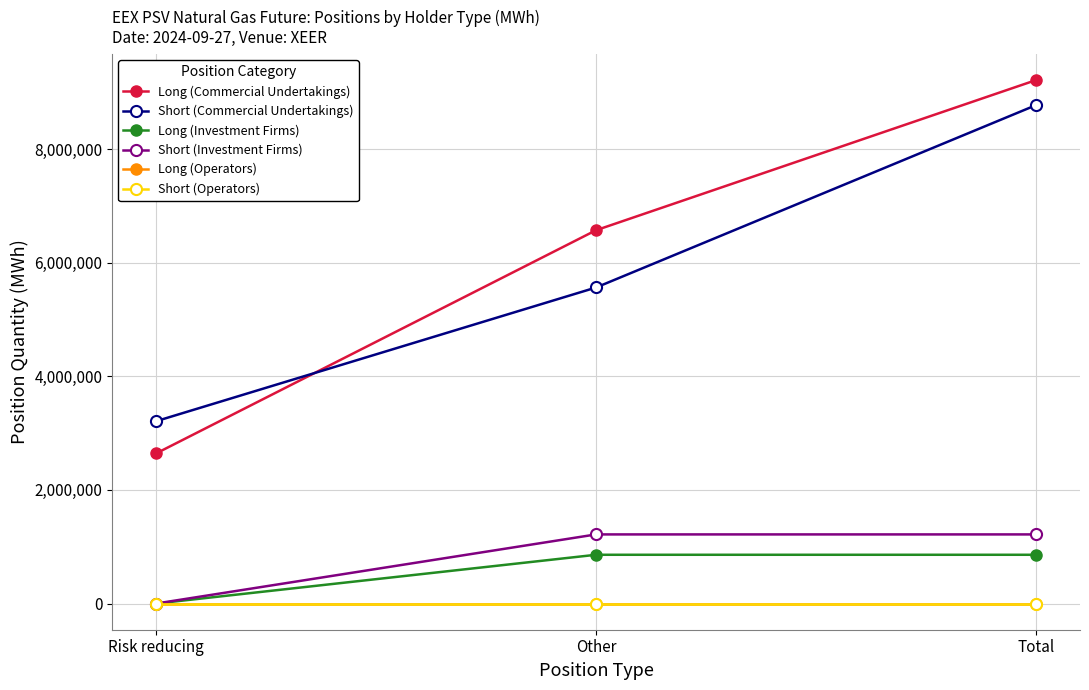

What is the label of the 3rd point from the right?

Risk reducing